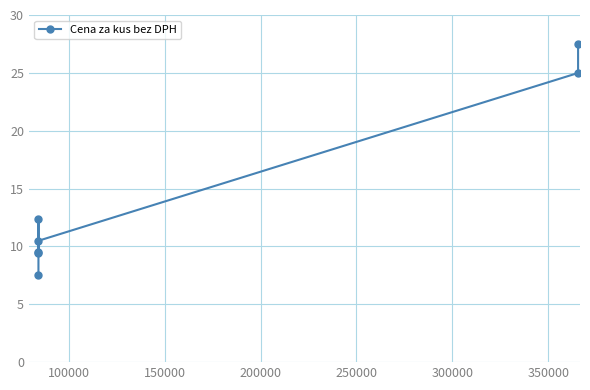

How many lines are shown in the chart?

1